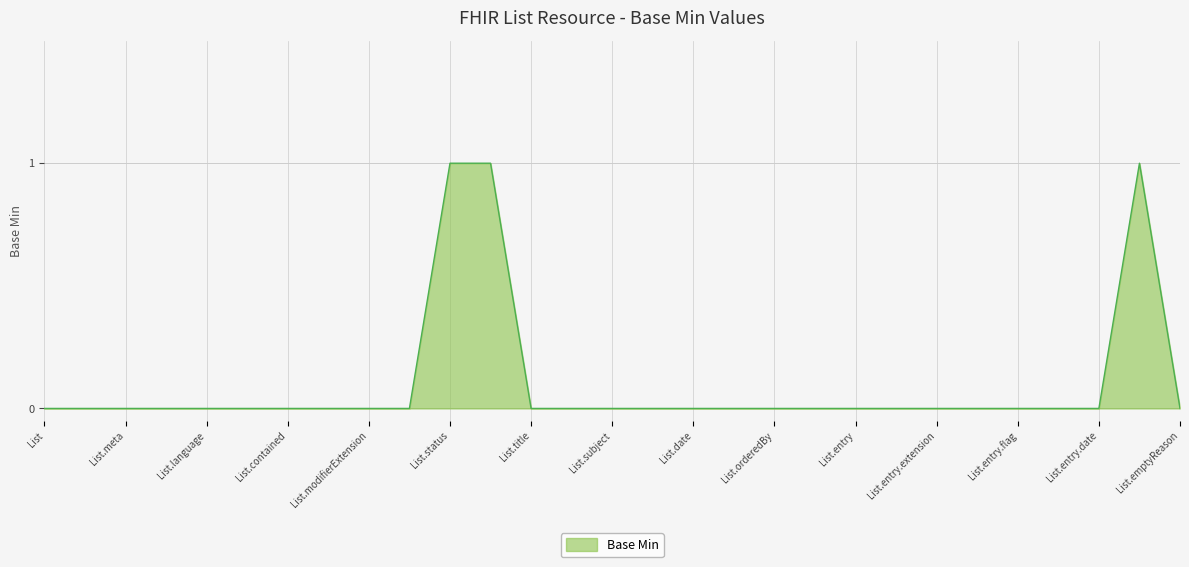

Reading left to right, what are all the values shown in this chart?

0	0	0	0	0	0	0	0	0	0	1	1	0	0	0	0	0	0	0	0	0	0	0	0	0	0	0	1	0